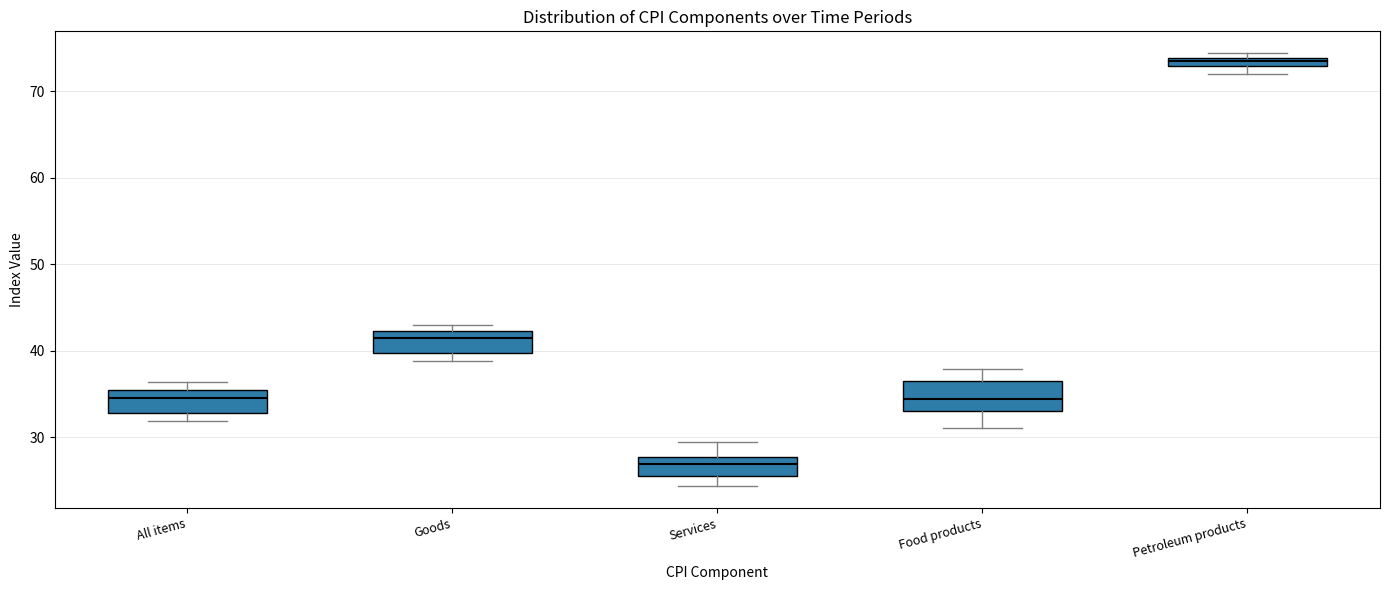

Which box has the highest median line?

Petroleum products